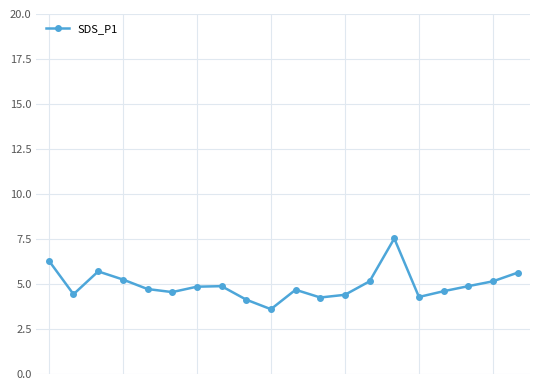

Is this an area chart (filled region under the line)?

No